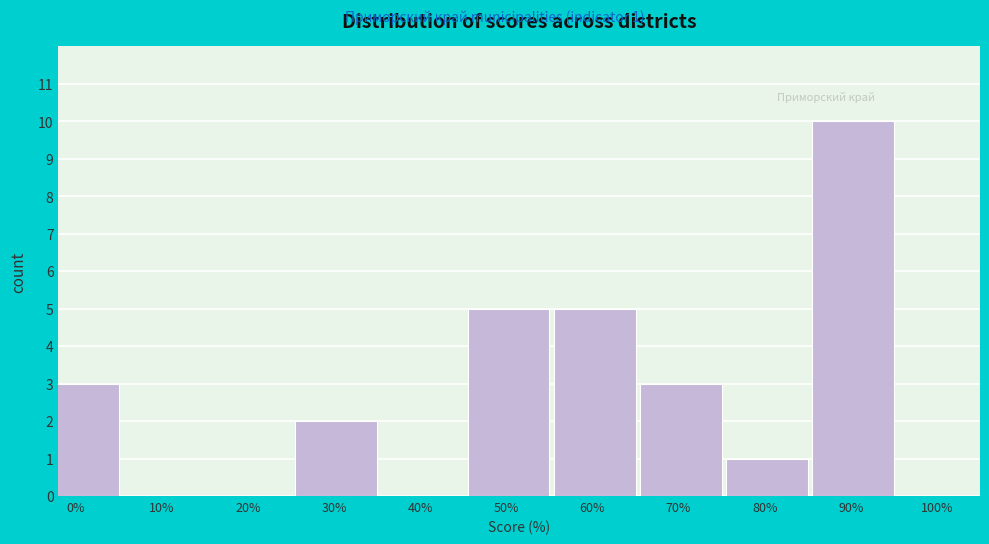

Reading left to right, what are all the values shown in this chart?

0%=3	10%=0	20%=0	30%=2	40%=0	50%=5	60%=5	70%=3	80%=1	90%=10